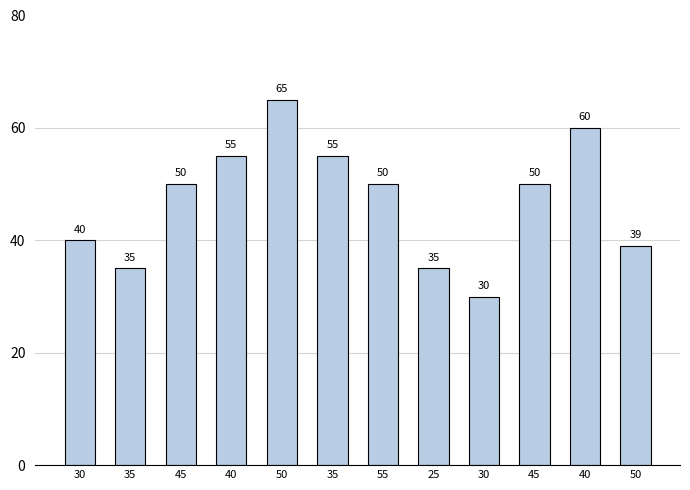

What is the label of the 11th bar from the left?

40